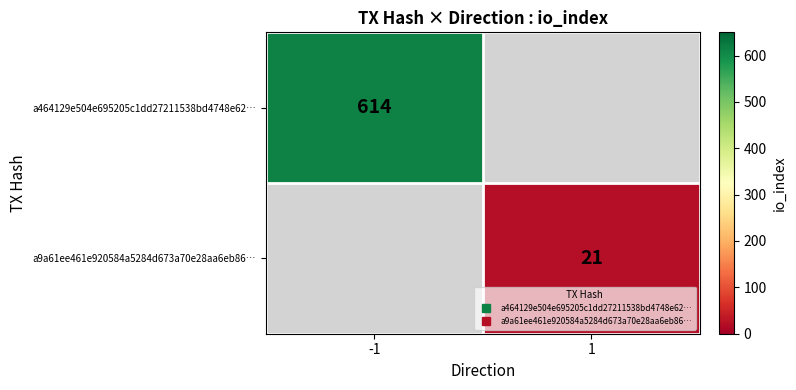

Is it true that a464129e504e695205c1dd27211538bd4748e62… equals 614.0 at -1?

True